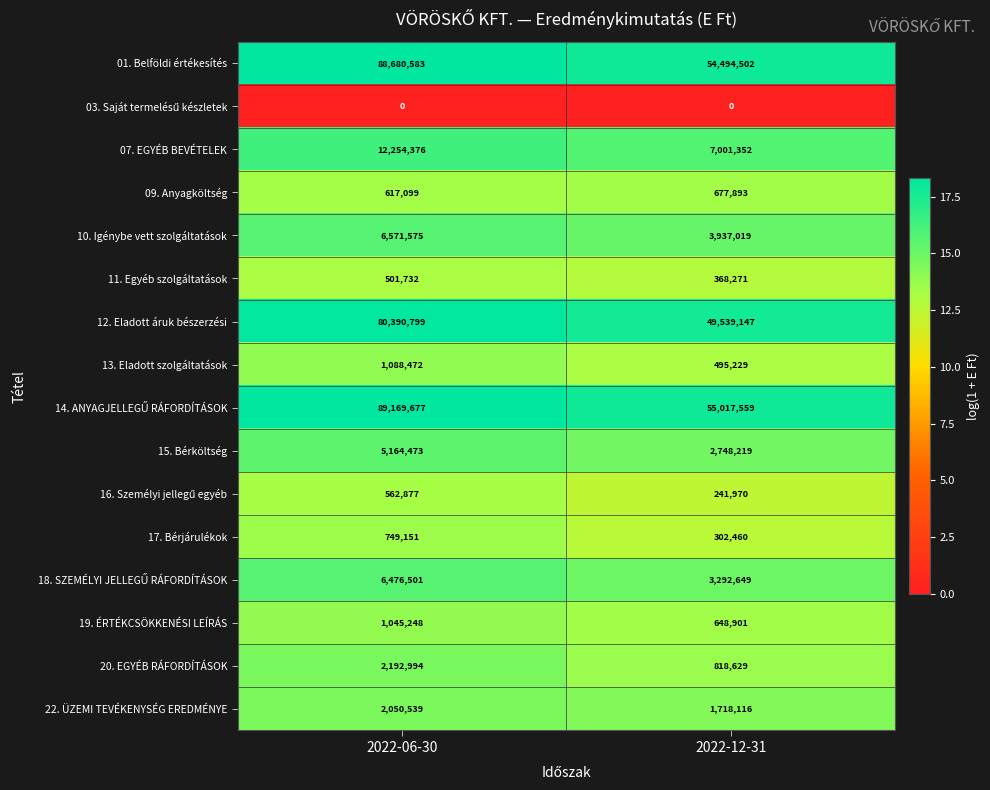

What is the sum of all 01. Belföldi értékesítés values?

143175085